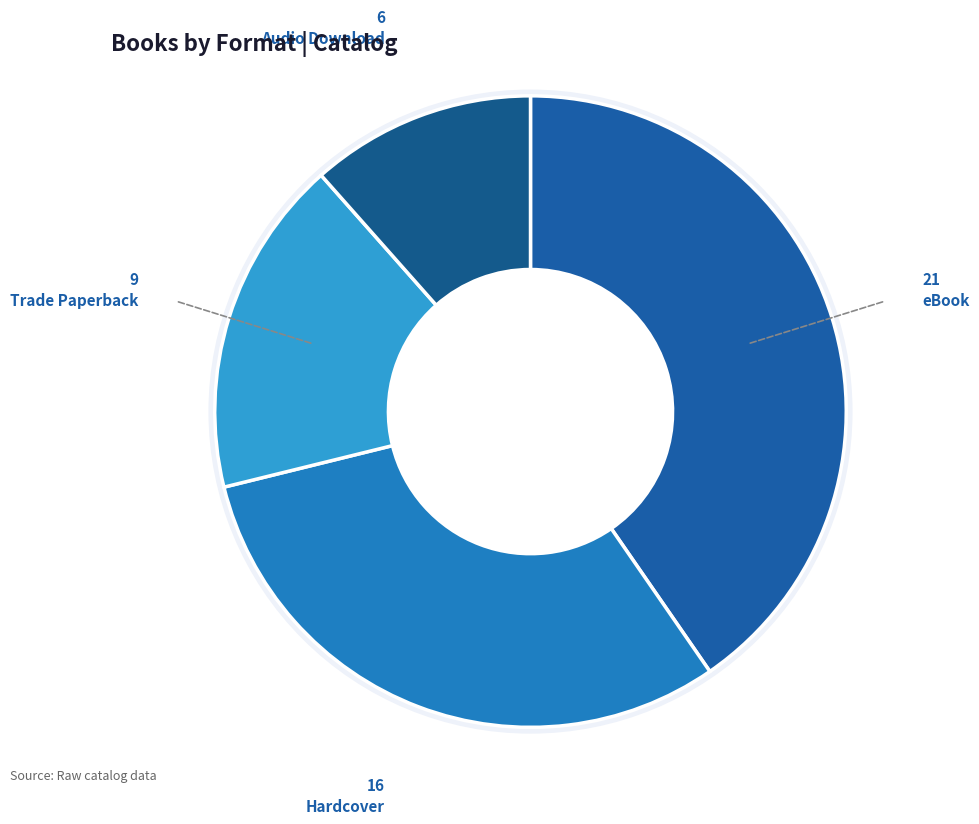

To the nearest percent, what portion does Hardcover represent?

31%